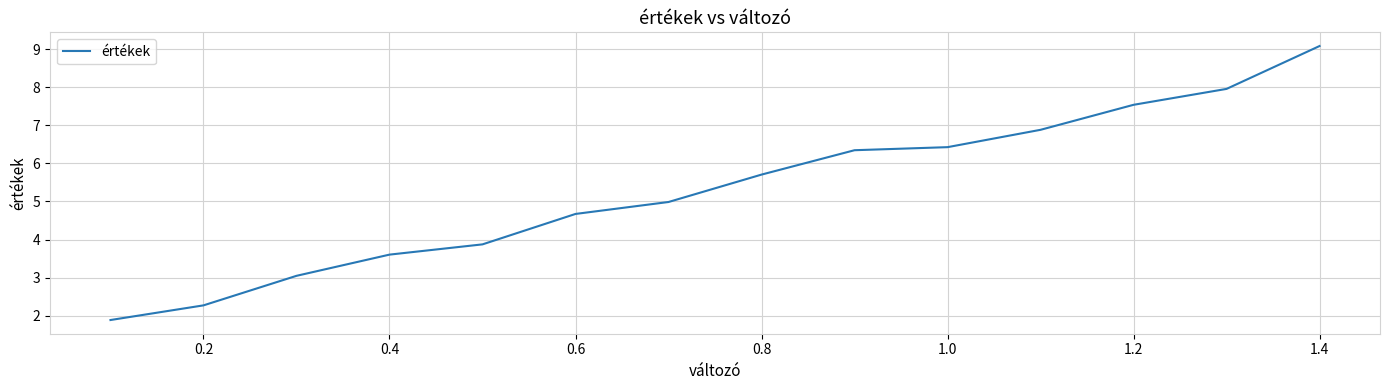

What is the minimum value shown in the chart?

1.9